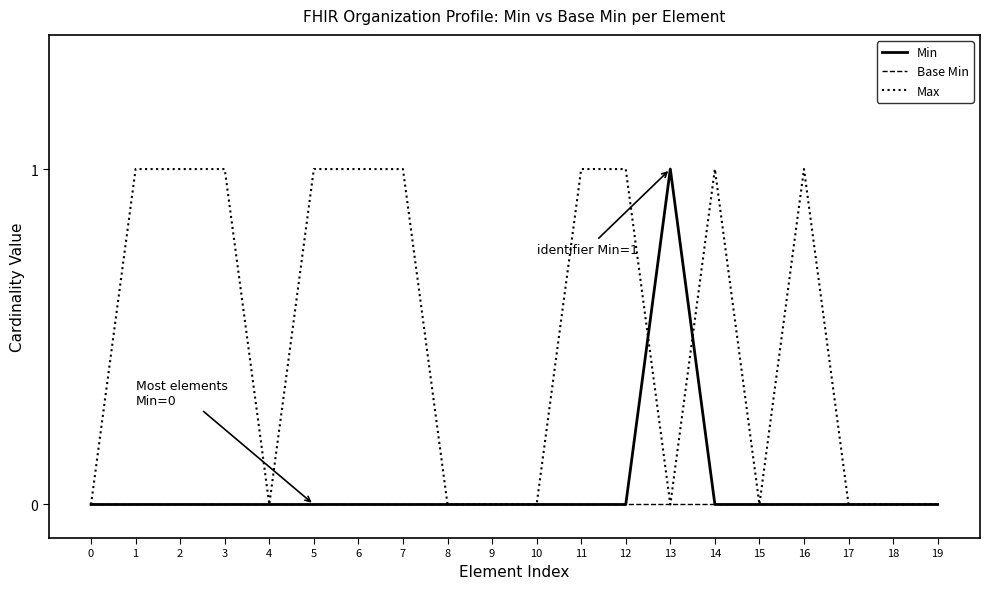

Which series changed the most between 2 and 17?

Max